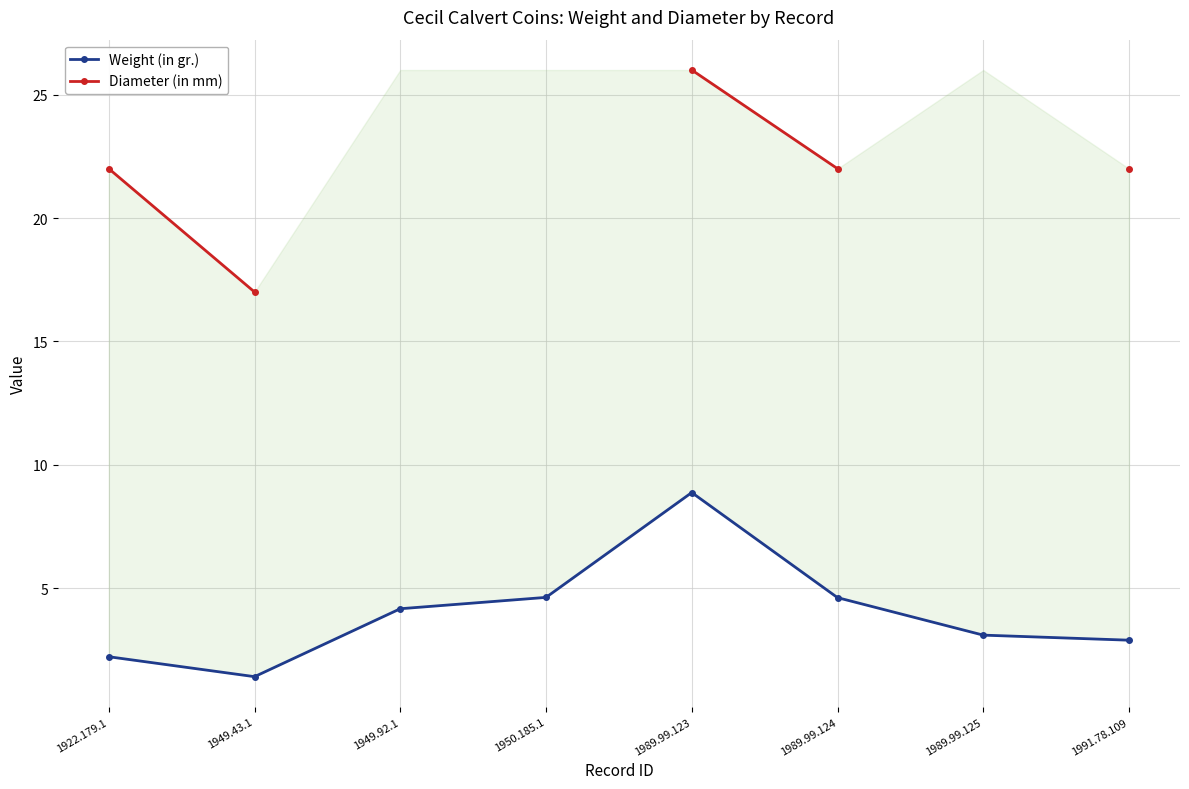

True or false: Weight (in gr.) has a value of 4.2 at 1949.92.1.

True